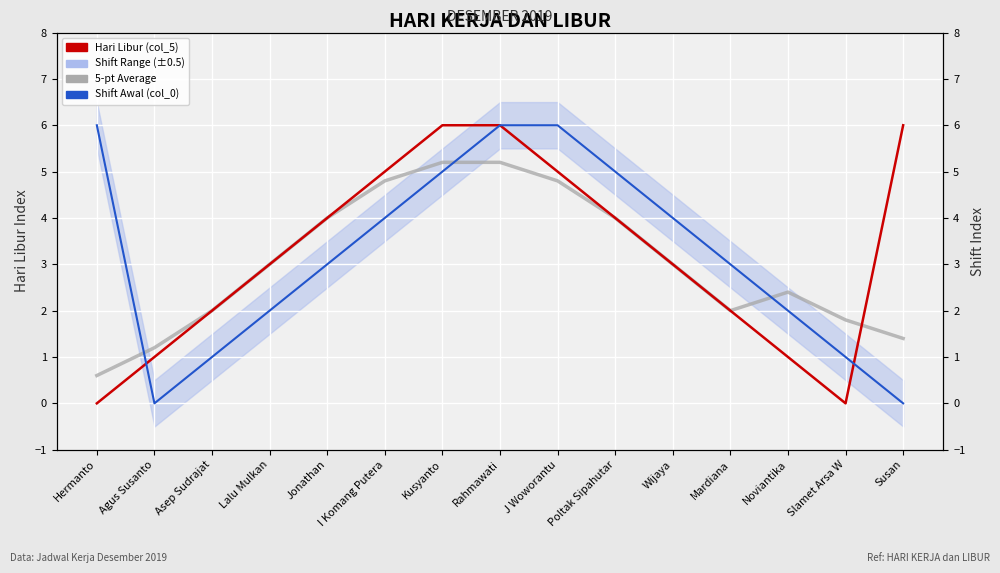

What position from the left is Kusyanto?

7